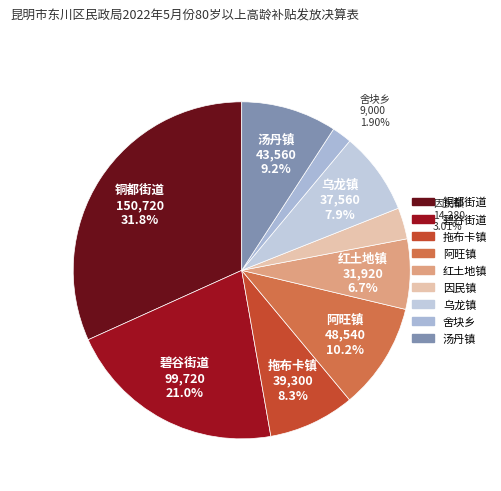

Does 阿旺镇 represent more than half of the total?

No